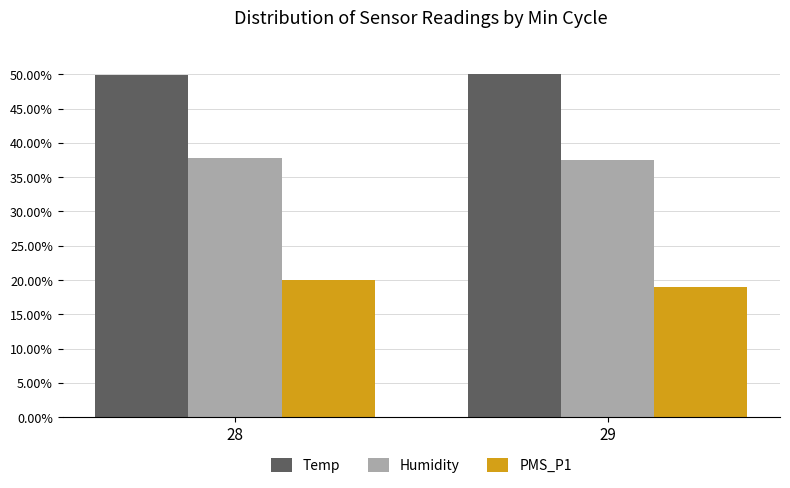

Reading right to left, extract all data points from this chart.

Temp: 29=50.0	28=50.0
Humidity: 29=37.5	28=37.8
PMS_P1: 29=19.0	28=19.9